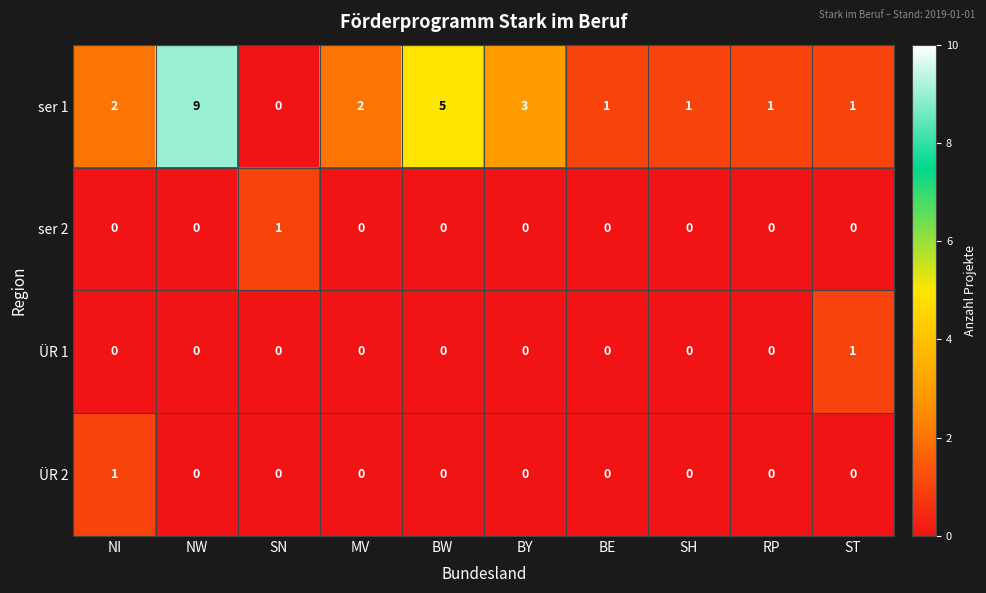

The ÜR 1 series shows 0 at MV. True or false?

True